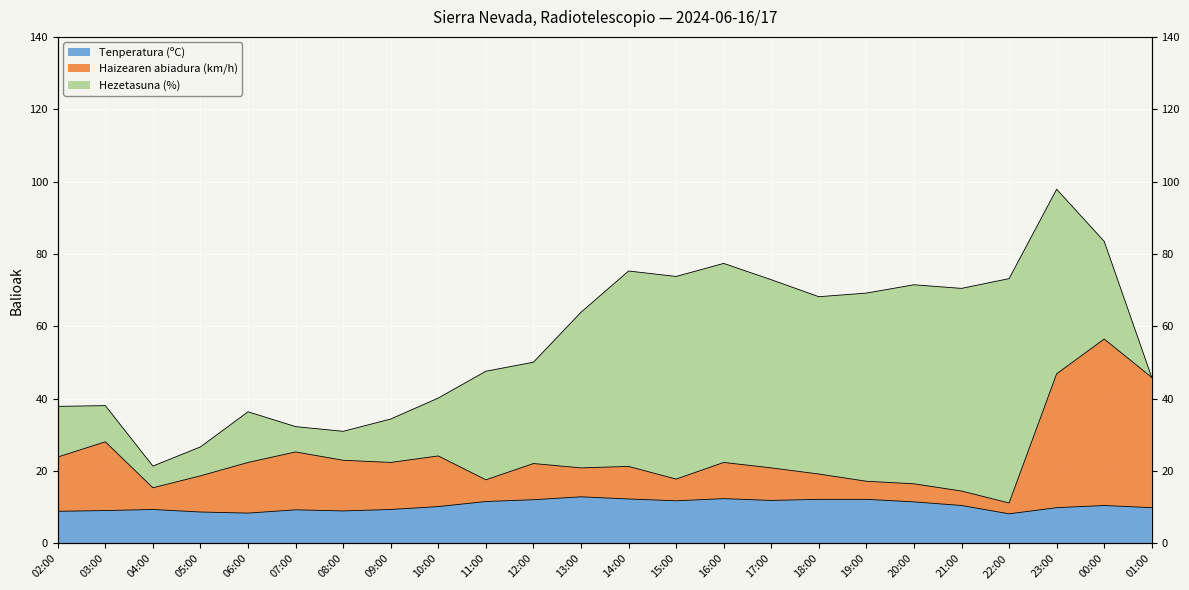

Which category has the highest value in the Haizearen abiadura (km/h) series?

00:00